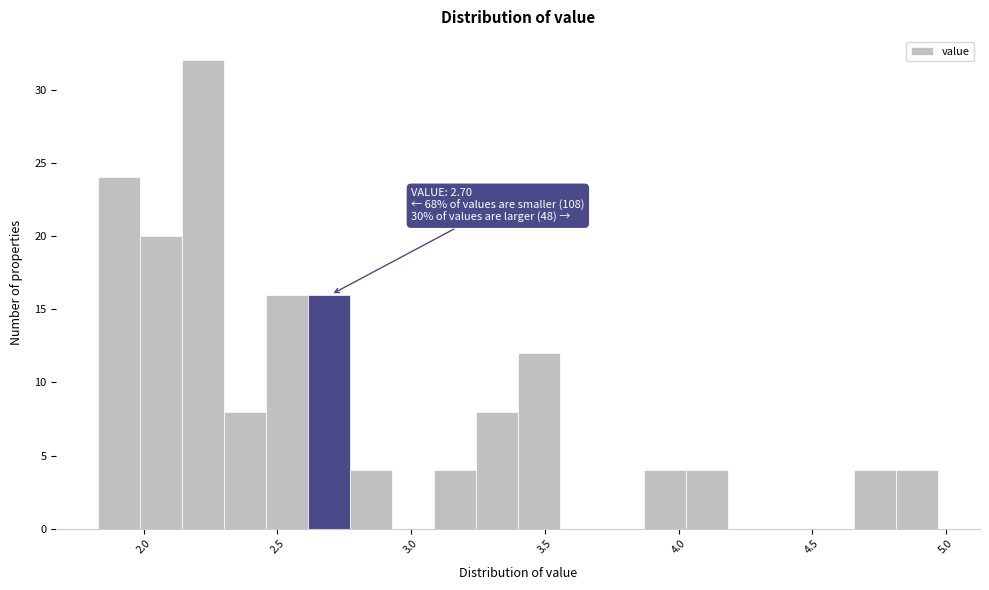

Read against the x-axis, roughly where is the centre of the tallest bar?

2.20